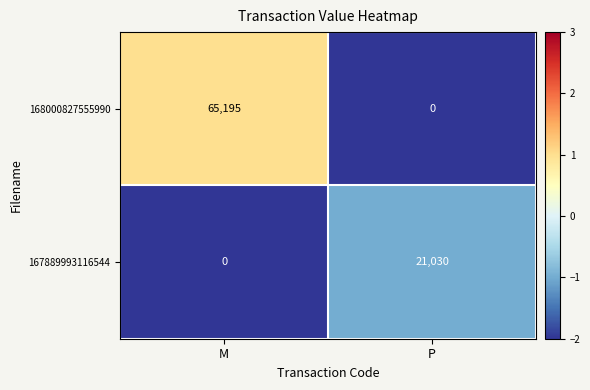

Count the number of categories in the chart.

2